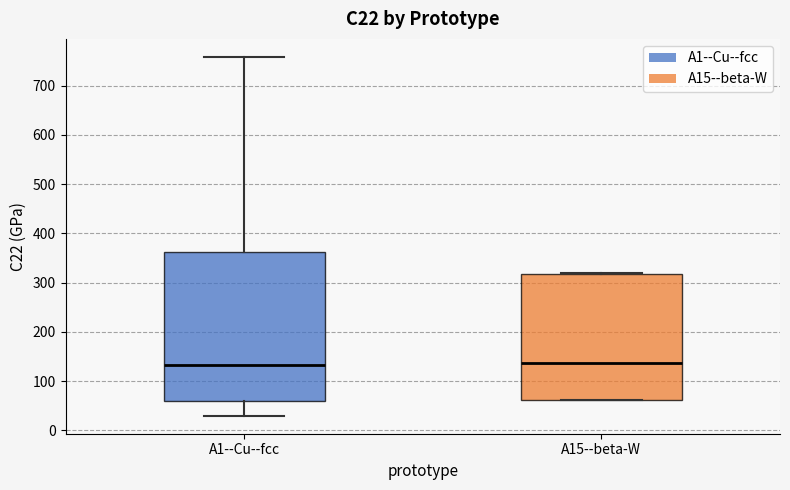

Comparing the boxes themselves (not the whiskers), which one is the tallest?

A1--Cu--fcc